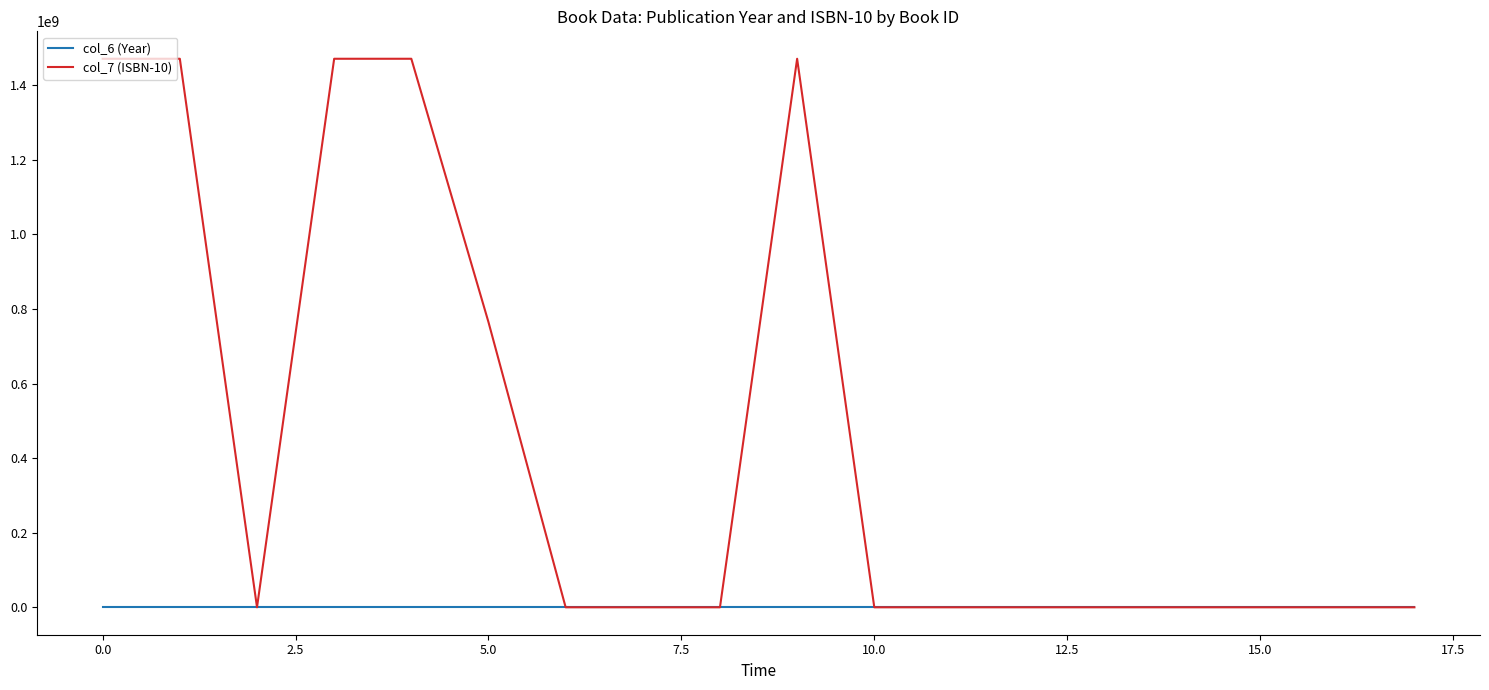

Rank the series by their maximum value, from highest to lowest.

col_7 (ISBN-10), col_6 (Year)